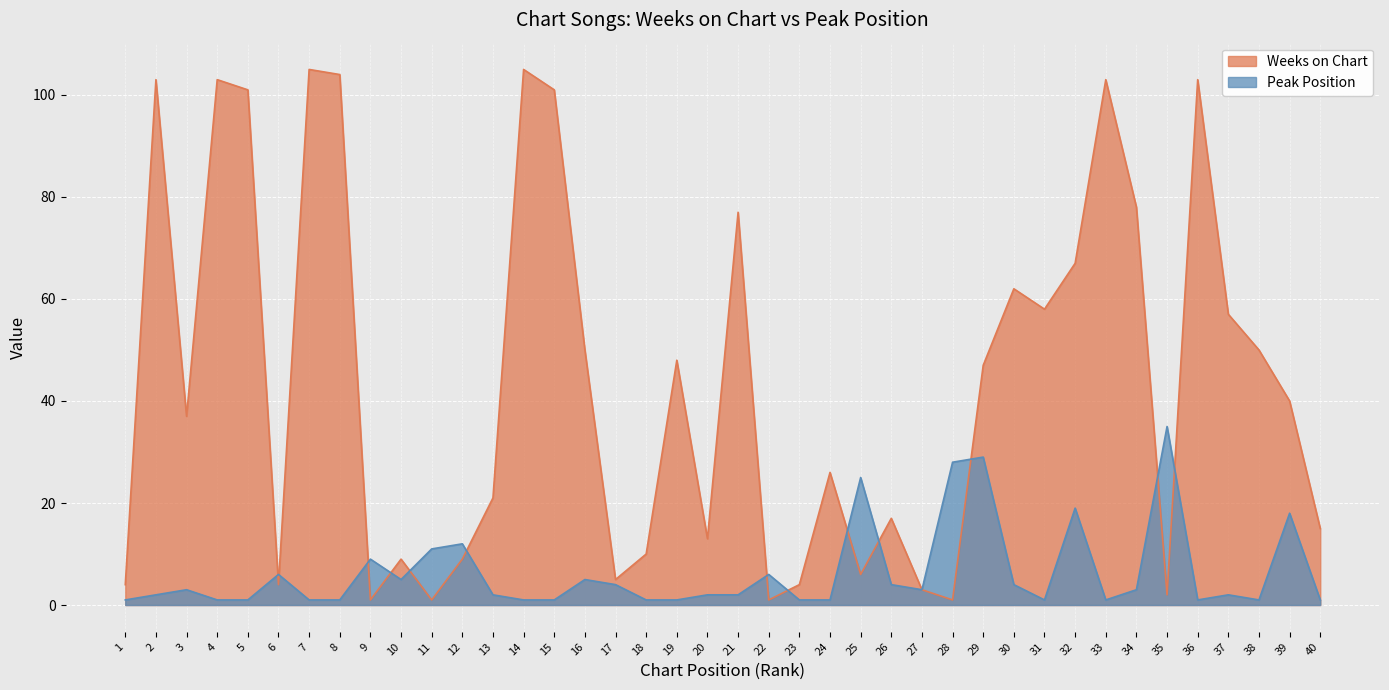

How many values in the Weeks on Chart series exceed 40?

19